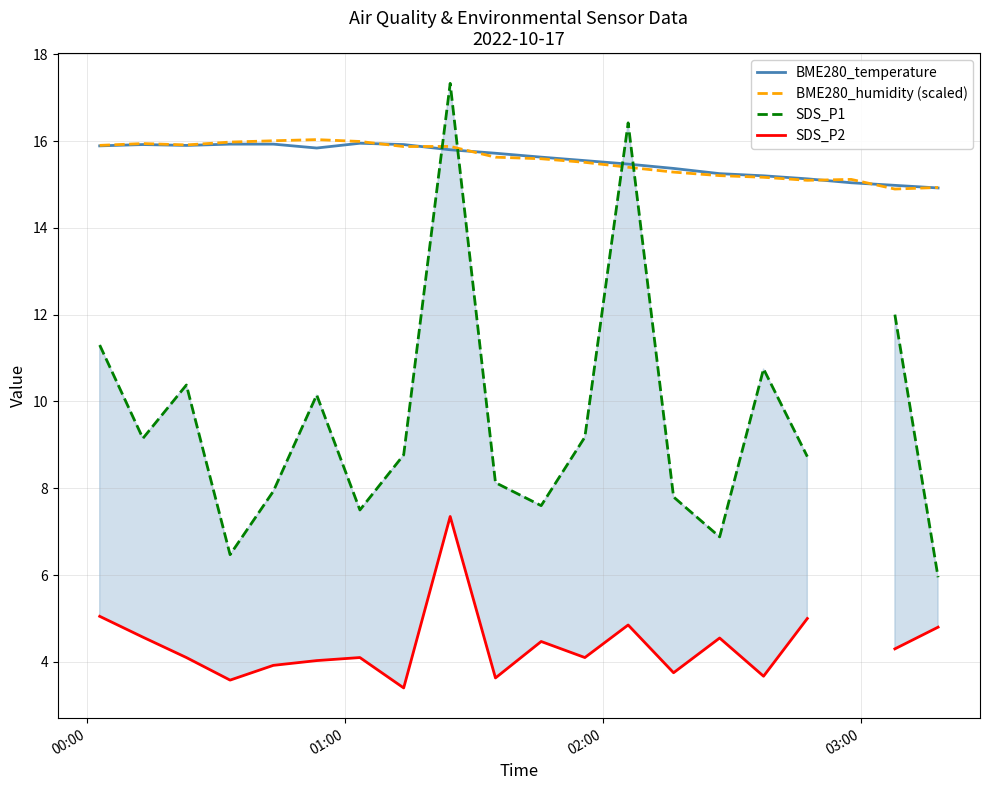

What is the highest value of the BME280_humidity (scaled) series?

16.0